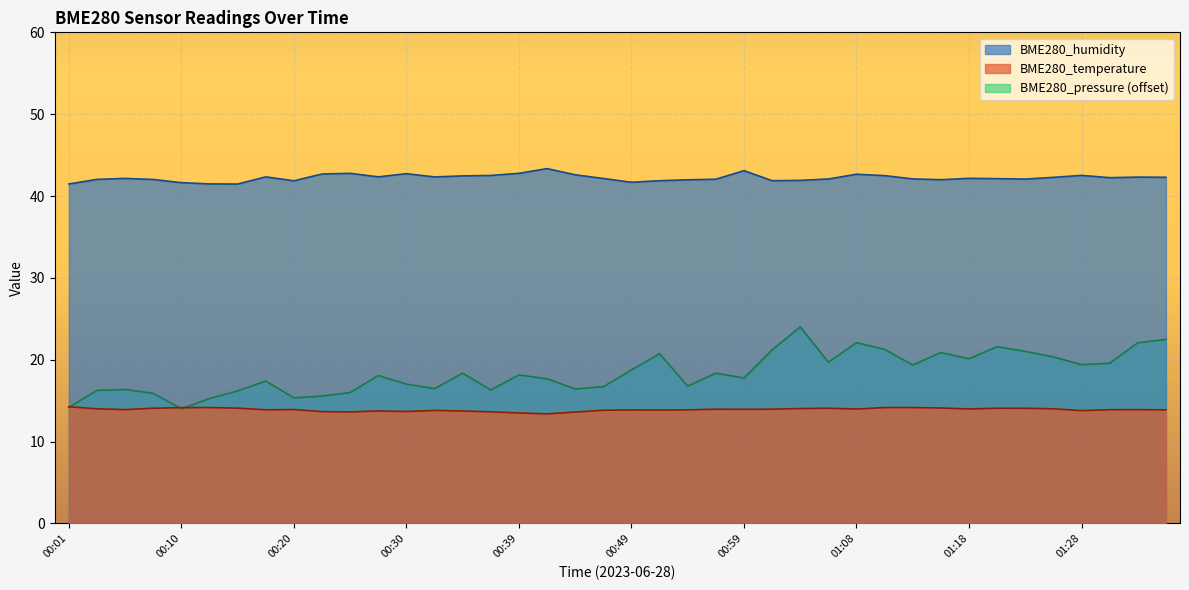

True or false: BME280_pressure_kPa and BME280_humidity cross at least once.

False